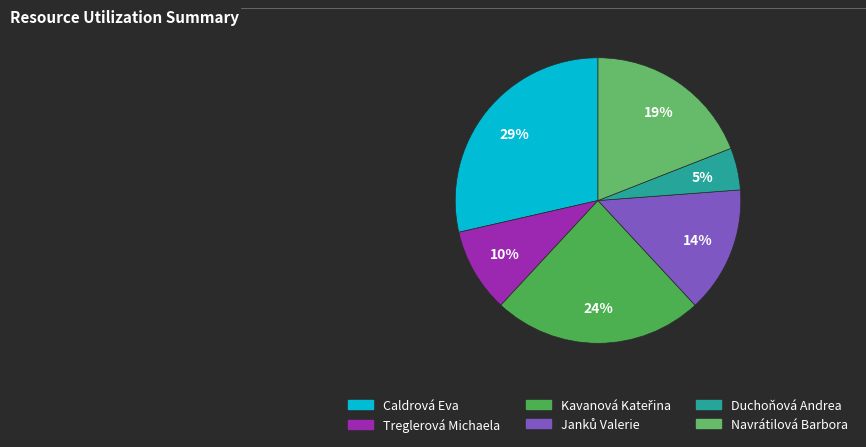

Which category has the biggest portion of the pie?

Caldrová Eva